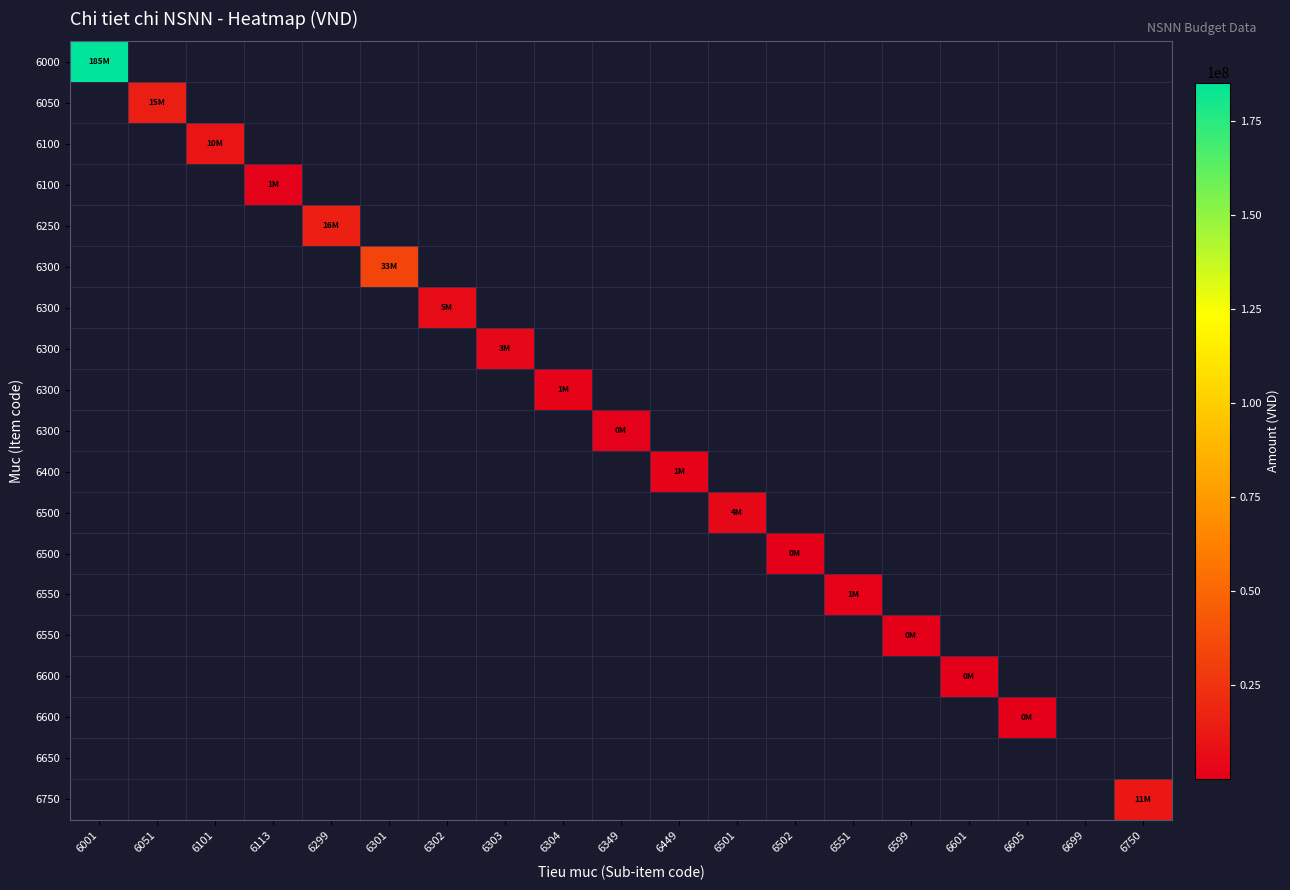

What is the greatest value displayed?

185328000.0